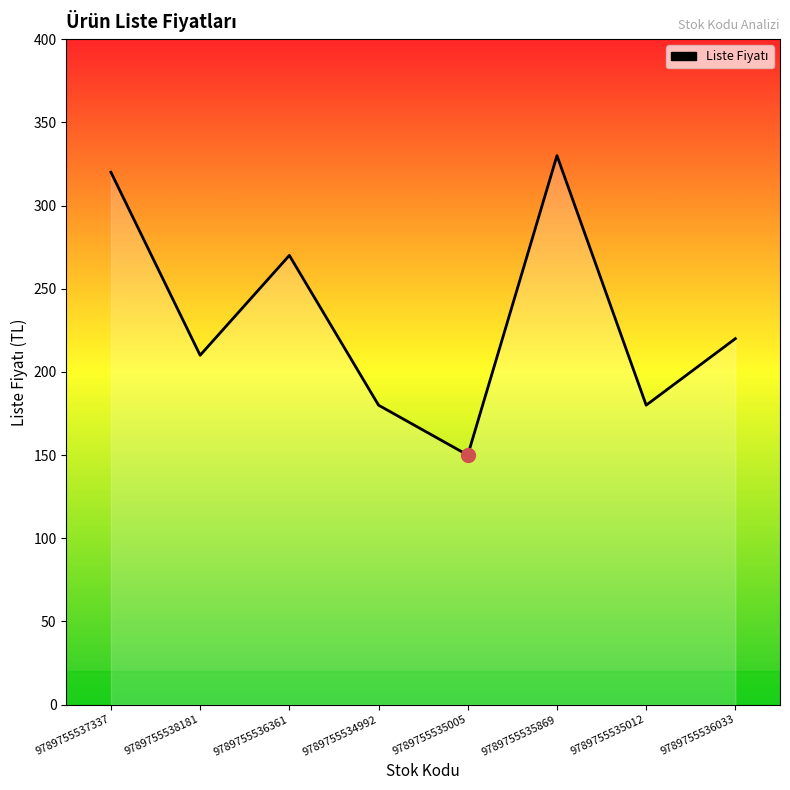

Which label corresponds to the smallest value in the chart?

9789755535005